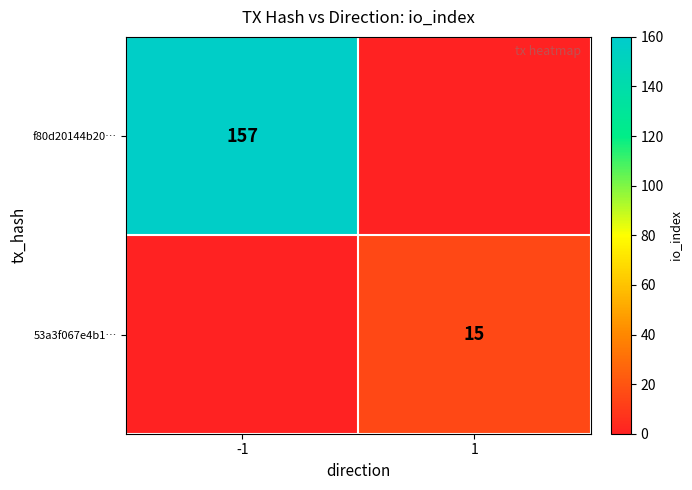

What is the minimum value shown in the chart?

15.0